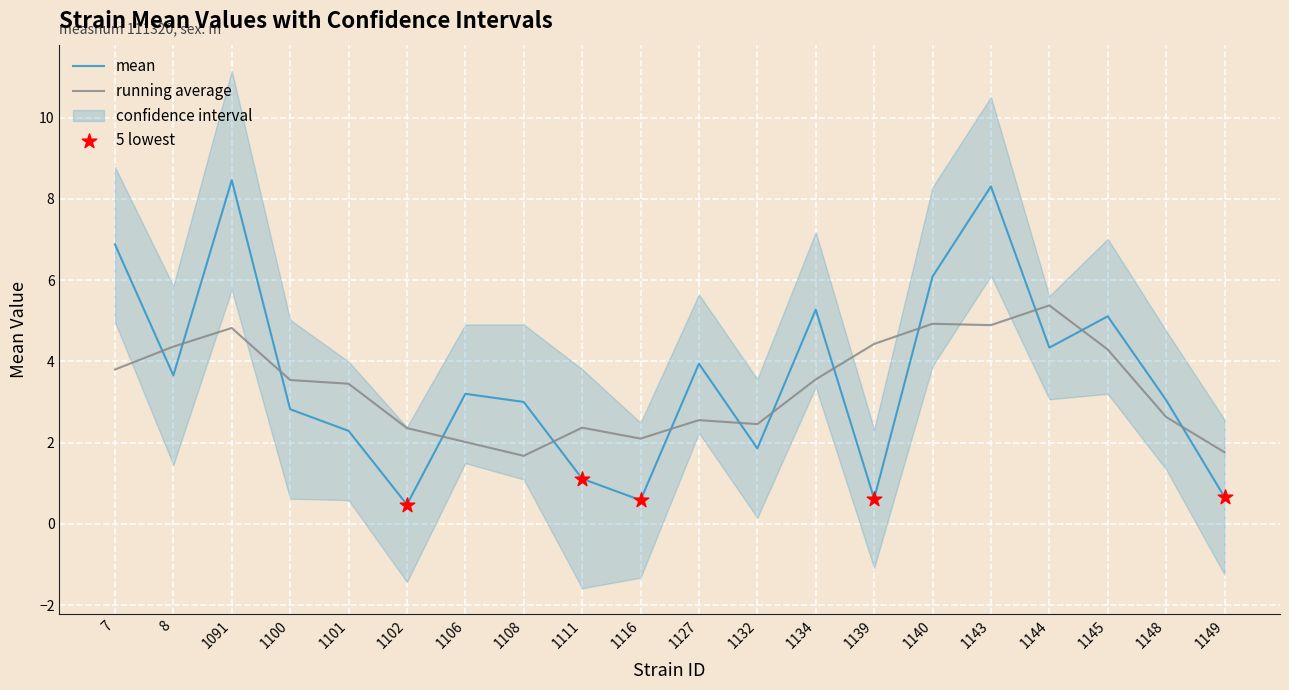

Which series reaches the minimum Y coordinate?

lowercl